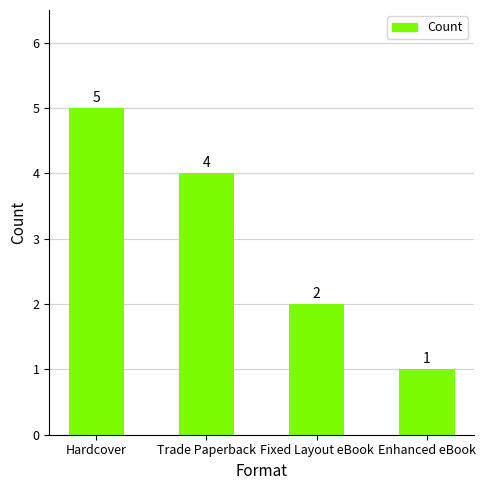

What is the difference between the second highest and second lowest values?

2